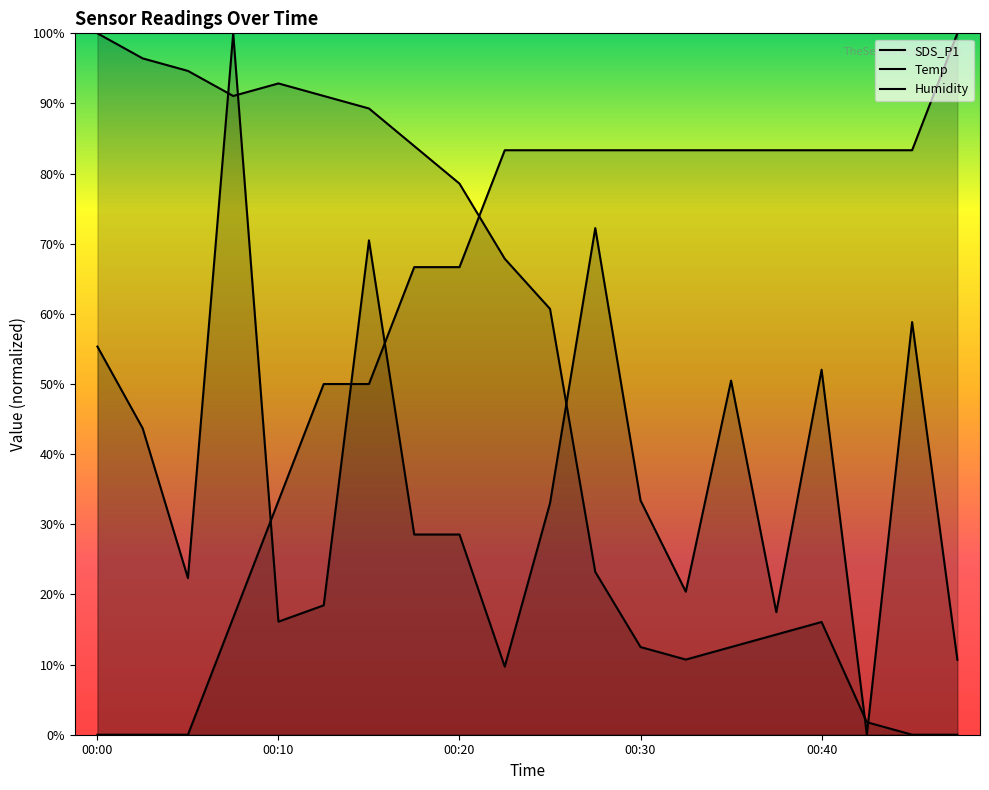

How many intersections are there between SDS_P1 and Humidity?

5